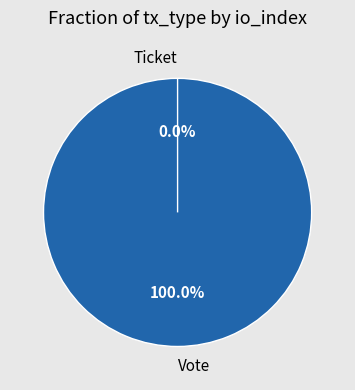

To the nearest percent, what is the average slice percentage?

50%